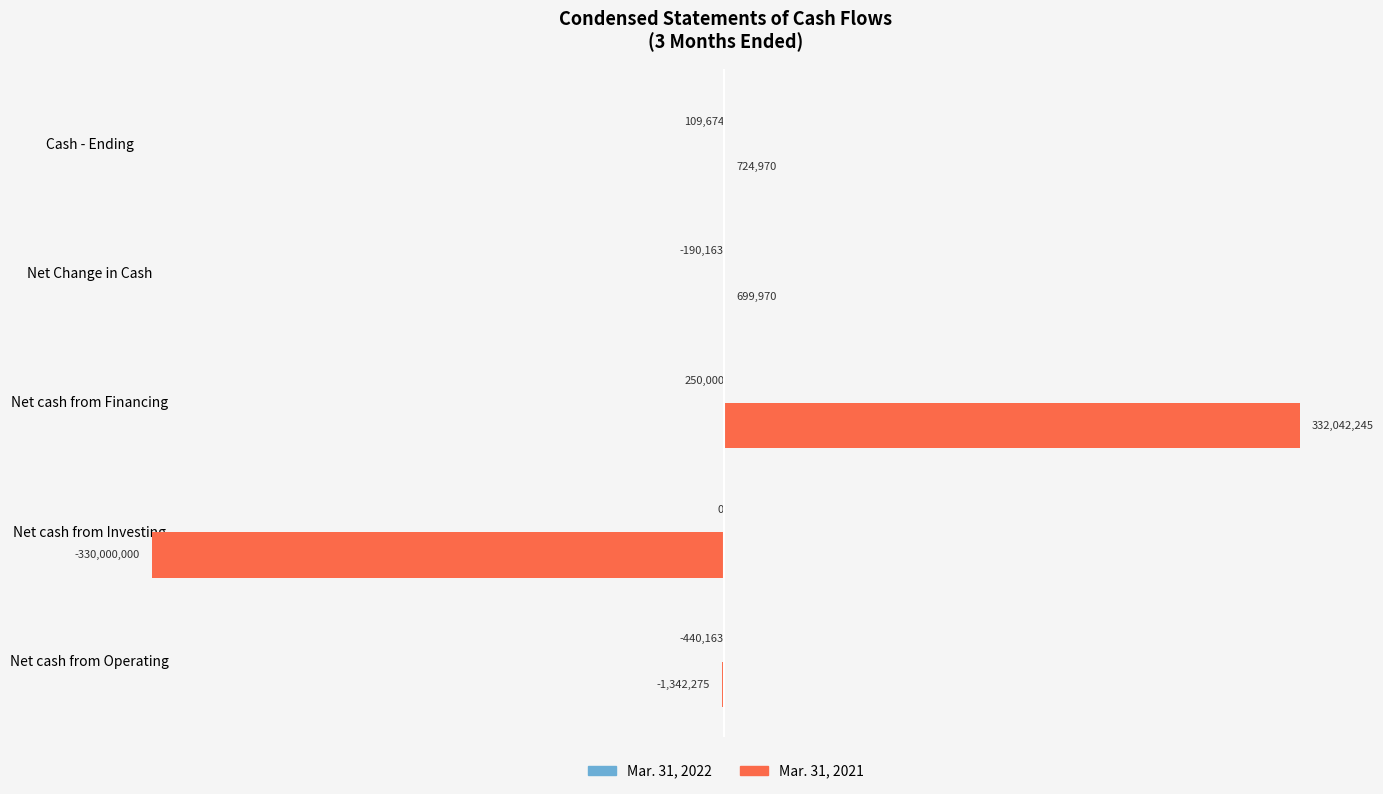

What is the value of the Mar. 31, 2022 bar at the 4th from the left?

-190163